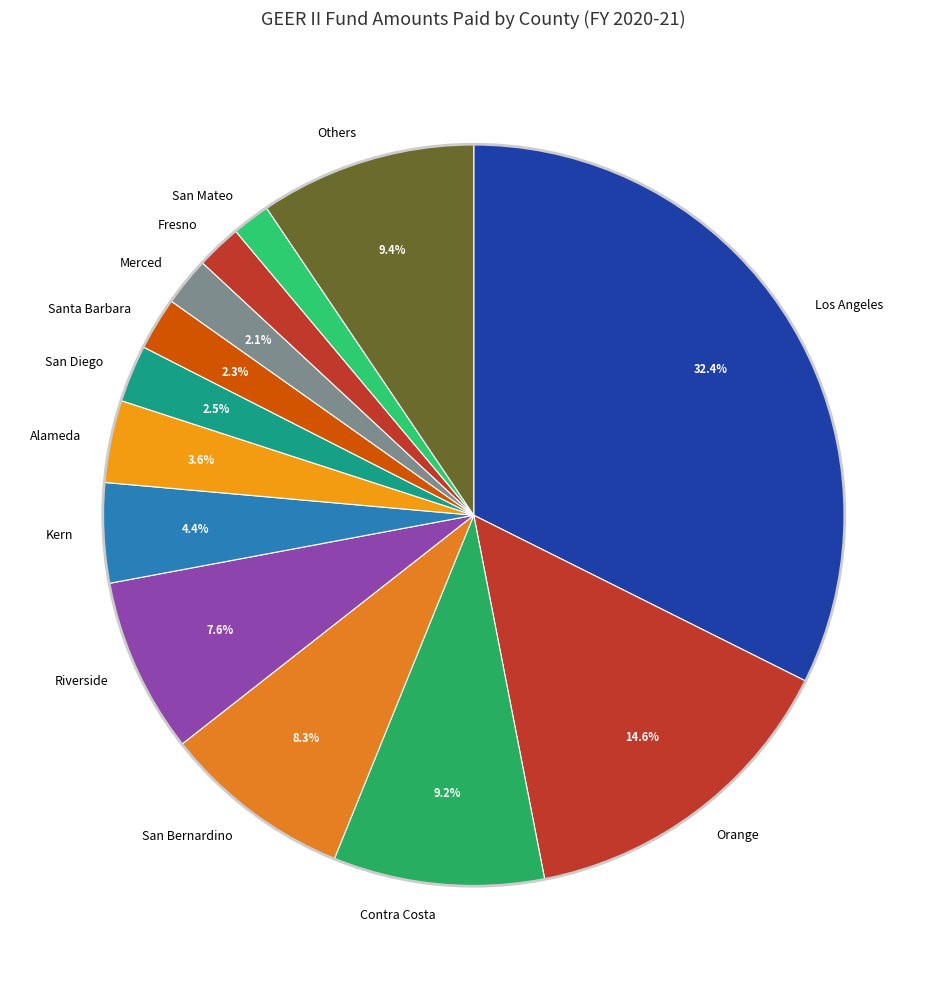

To the nearest percent, what is the average slice percentage?

8%